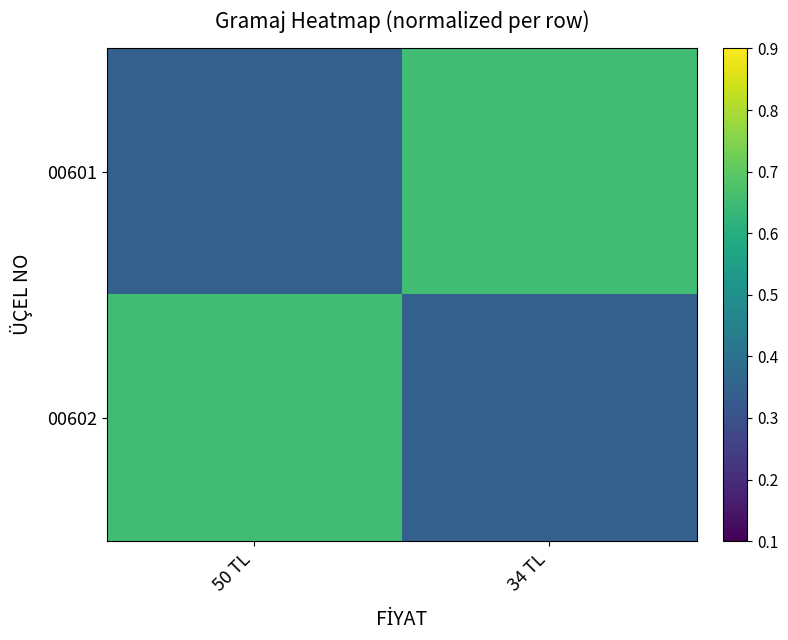

What is the maximum value shown in the chart?

0.7